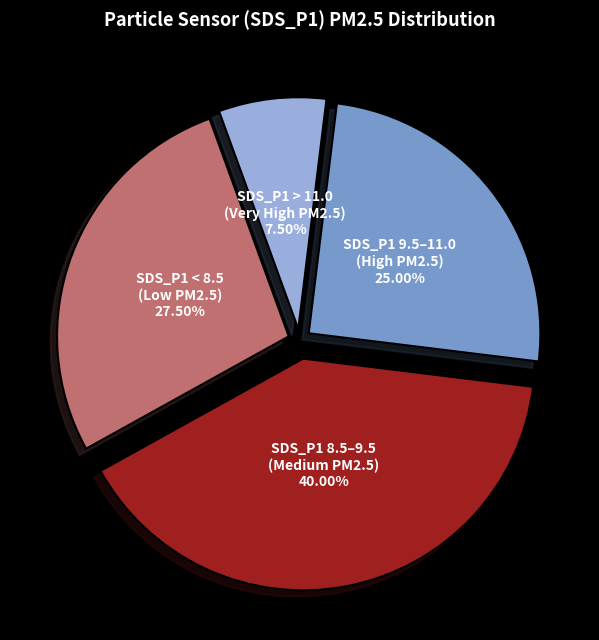

Does any single category account for the majority?

No